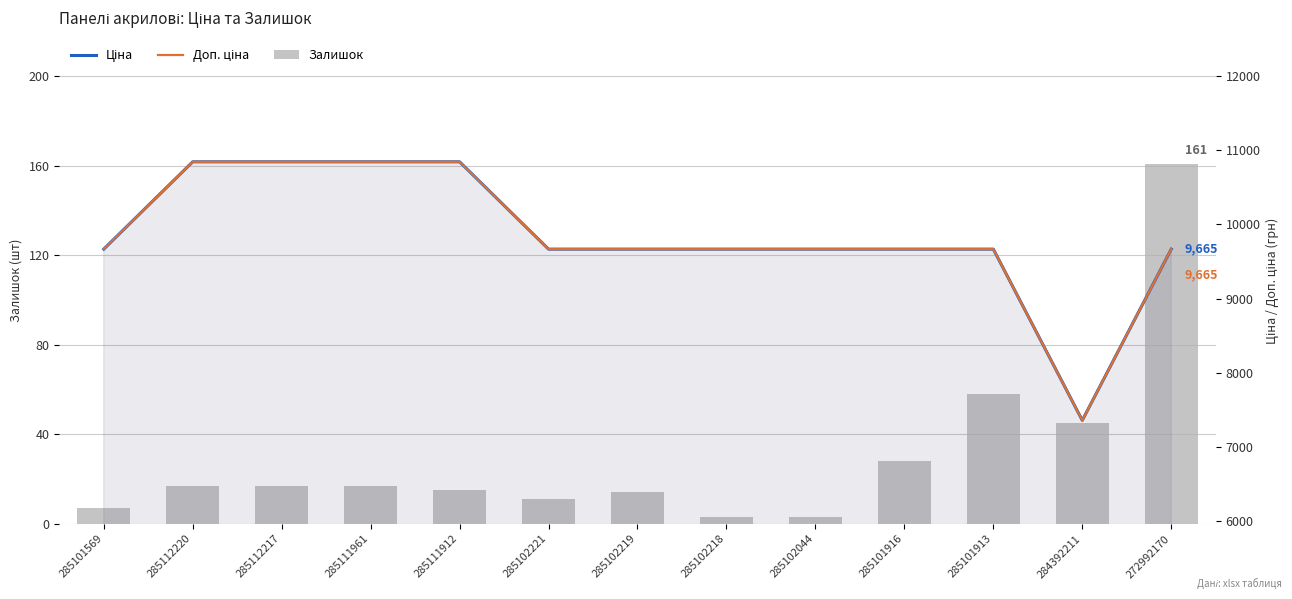

Which has a higher value, 285112220 or 285101916?

285101916